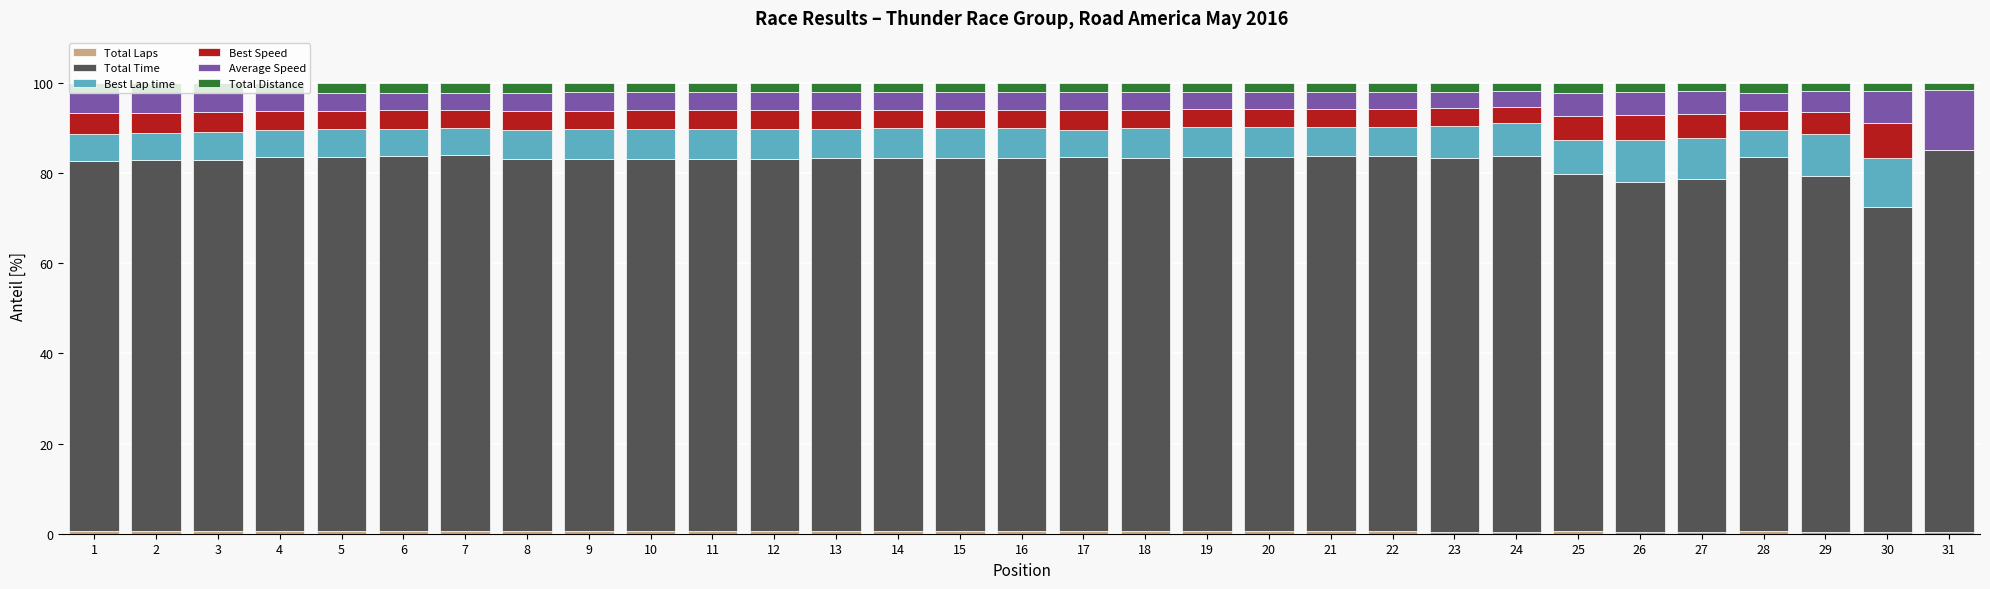

At which category is the sum across all series the highest?

4